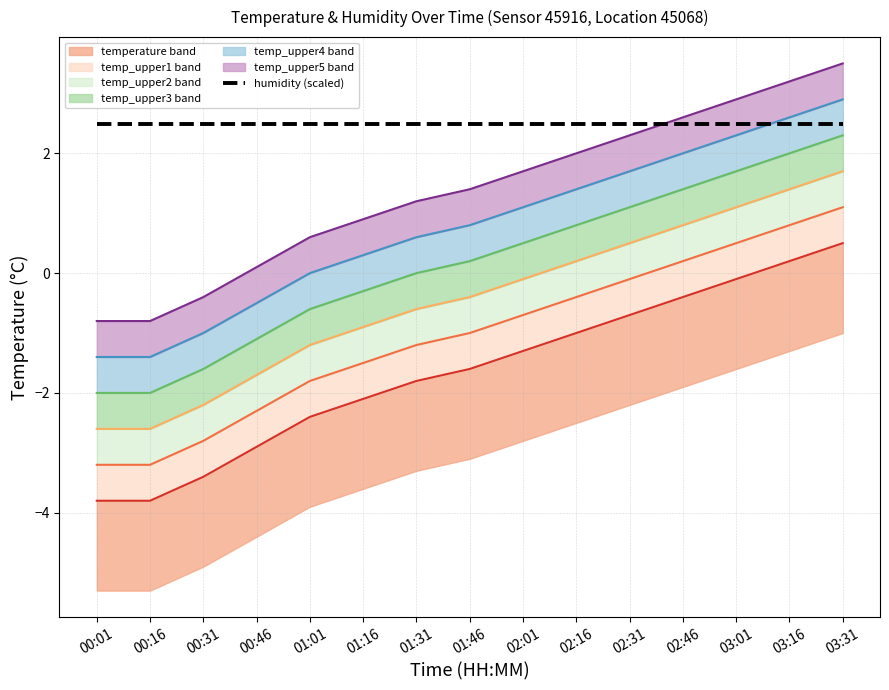

What is the difference between the maximum and minimum values in the temperature series?

4.3